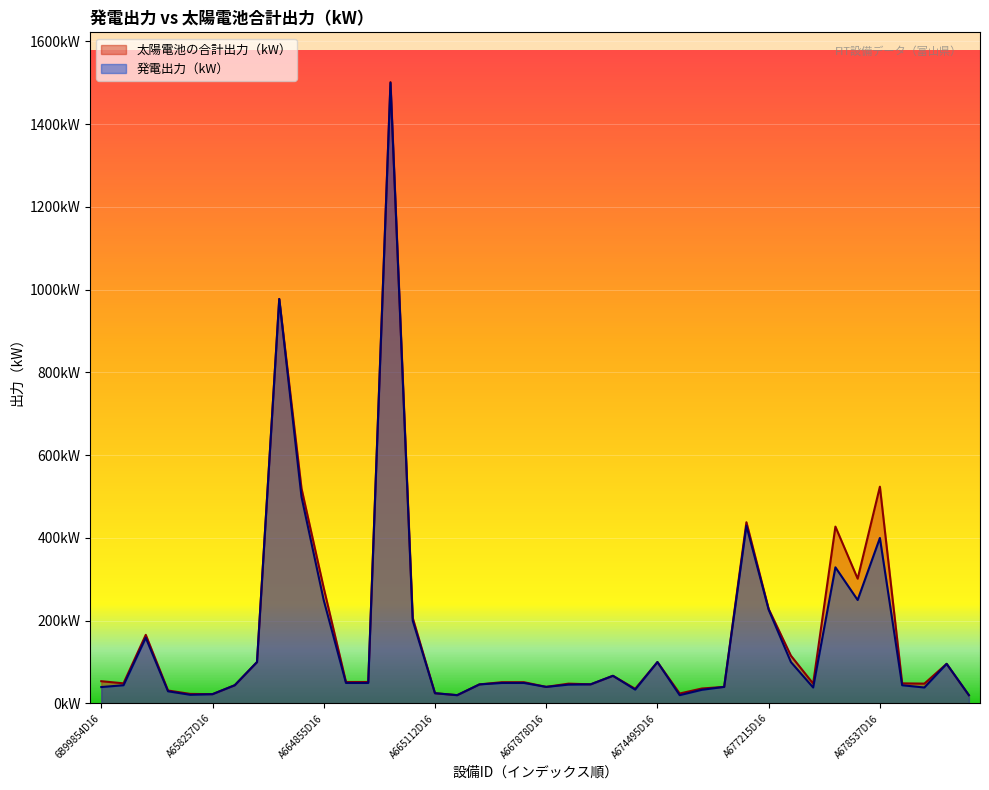

What is the value of the 太陽電池の合計出力（kW） point at the 27th from the left?

24.0